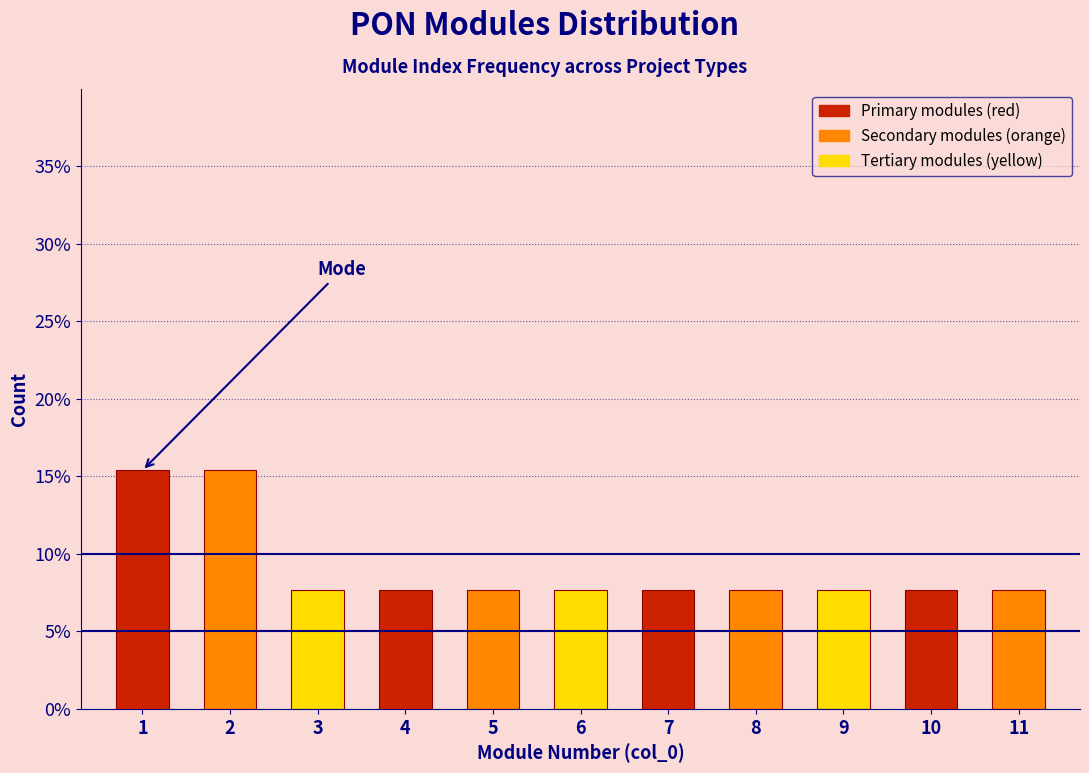

Reading left to right, list all the values displayed in this chart.

15.4	15.4	7.7	7.7	7.7	7.7	7.7	7.7	7.7	7.7	7.7